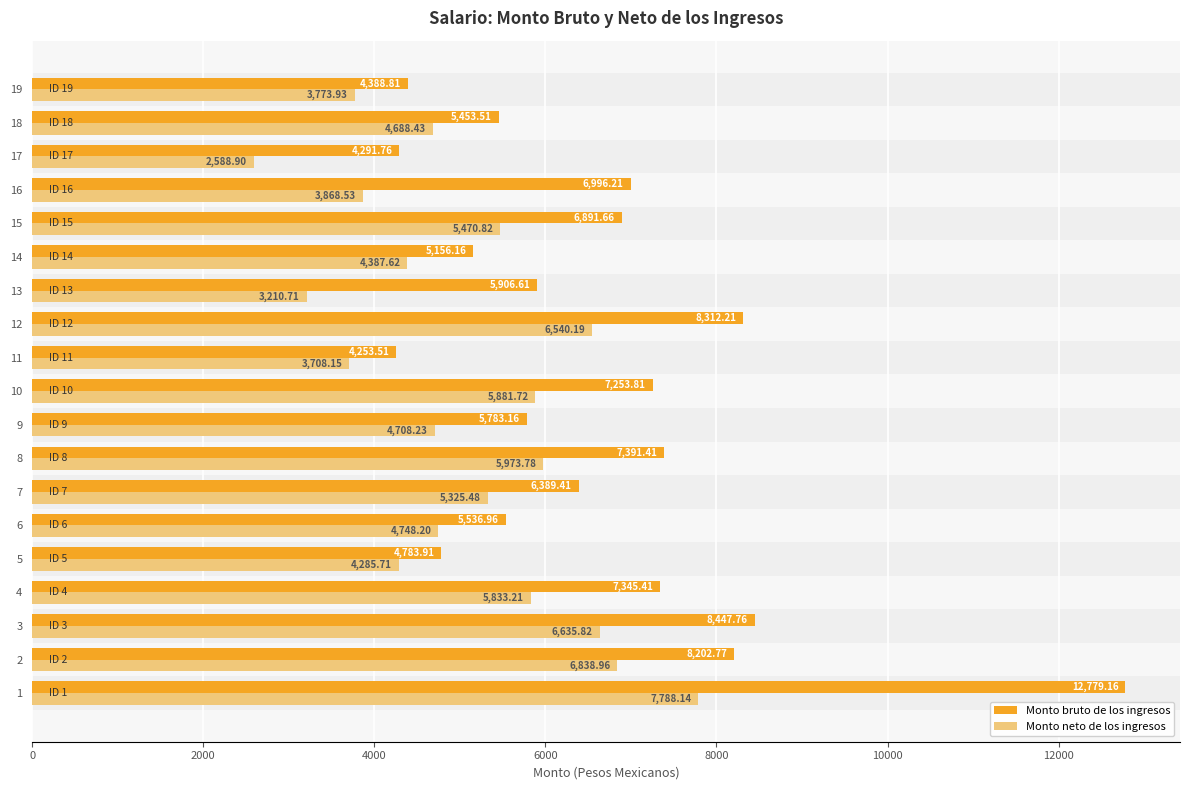

Rank the categories by Monto neto de los ingresos value from lowest to highest.

17, 13, 11, 19, 16, 5, 14, 18, 9, 6, 7, 15, 4, 10, 8, 12, 3, 2, 1